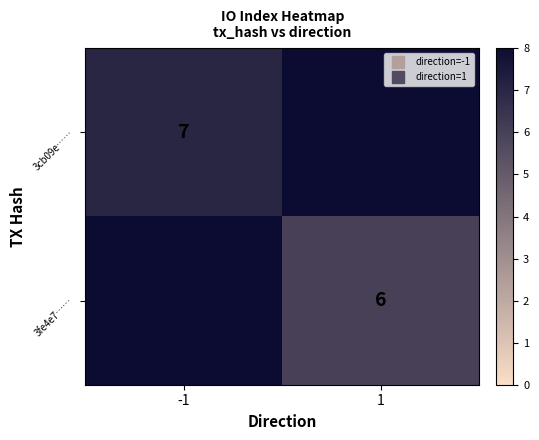

Which category has the lowest value in the 3cb09e…… series?

-1